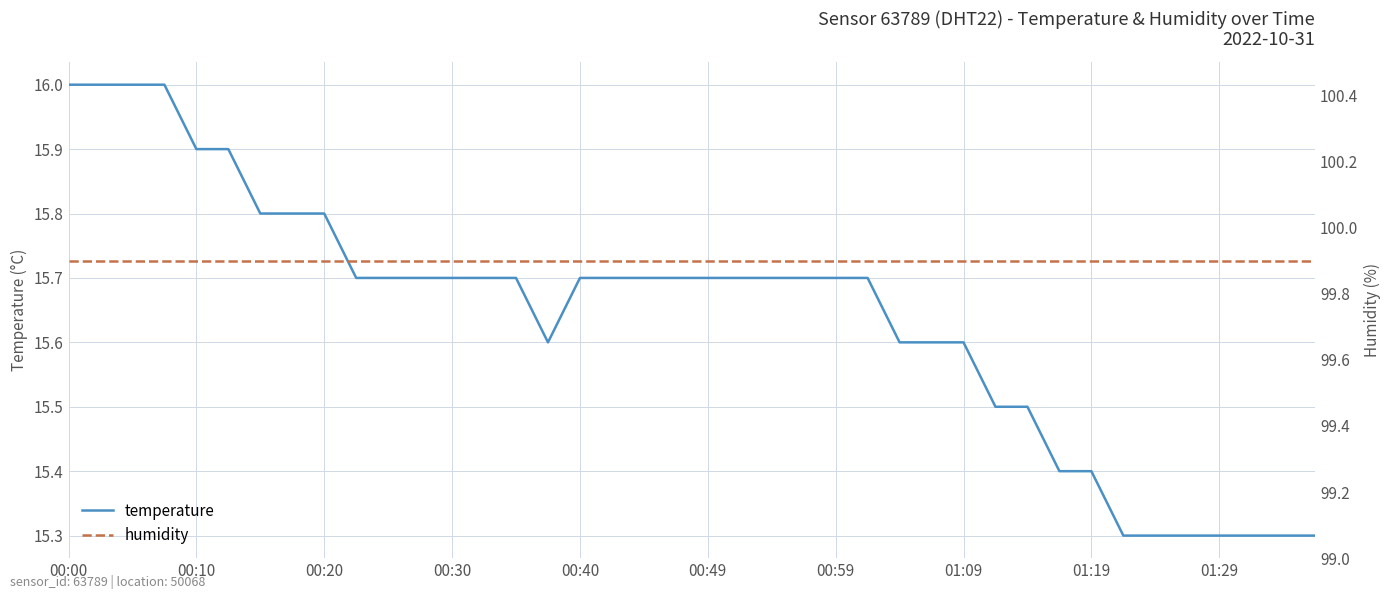

What is the minimum value for temperature?

15.3